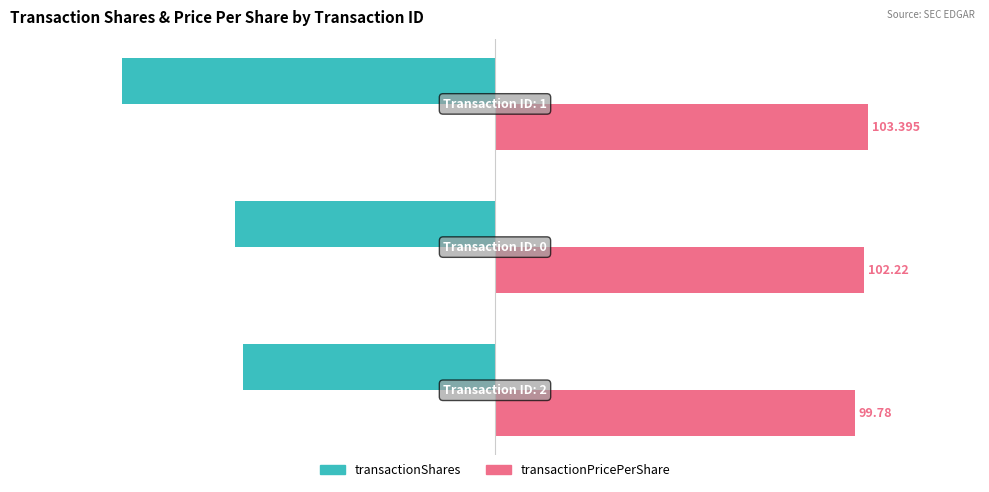

What are all the series names shown in the legend?

transactionShares, transactionPricePerShare